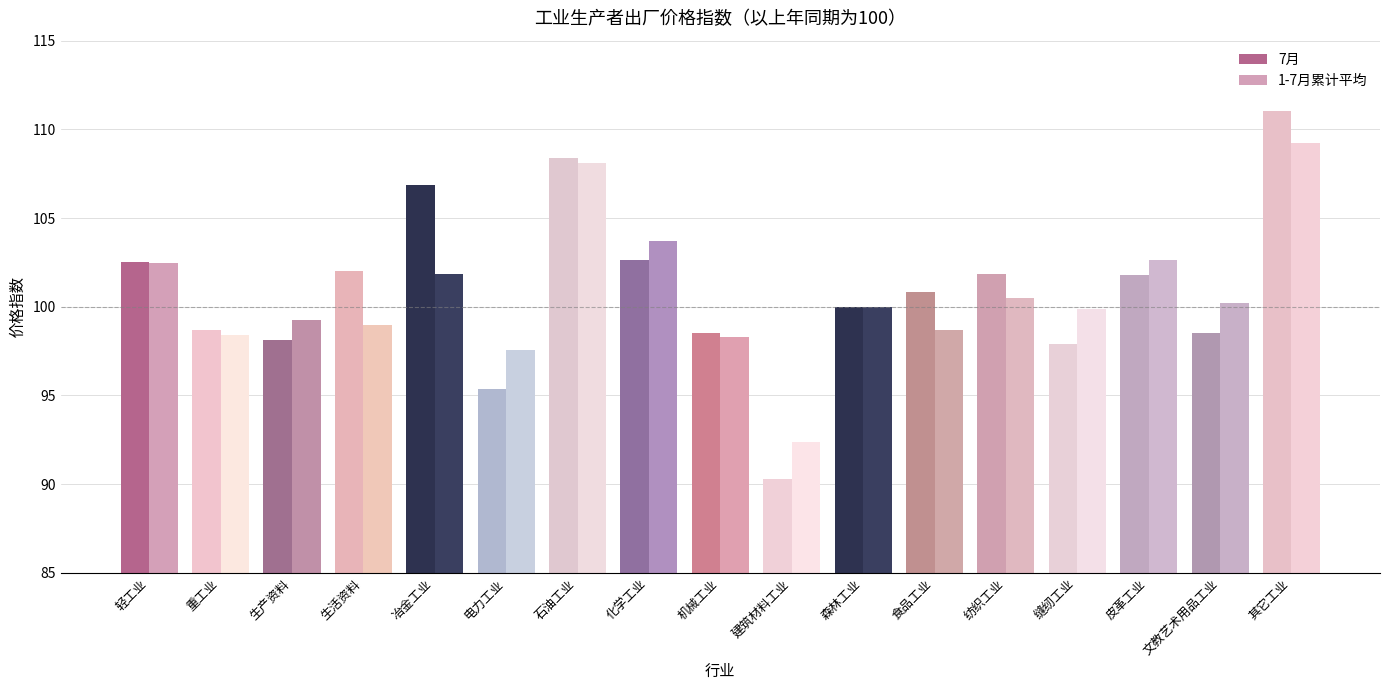

The 1-7月累计平均 series shows 67.1 at 化学工业. True or false?

False